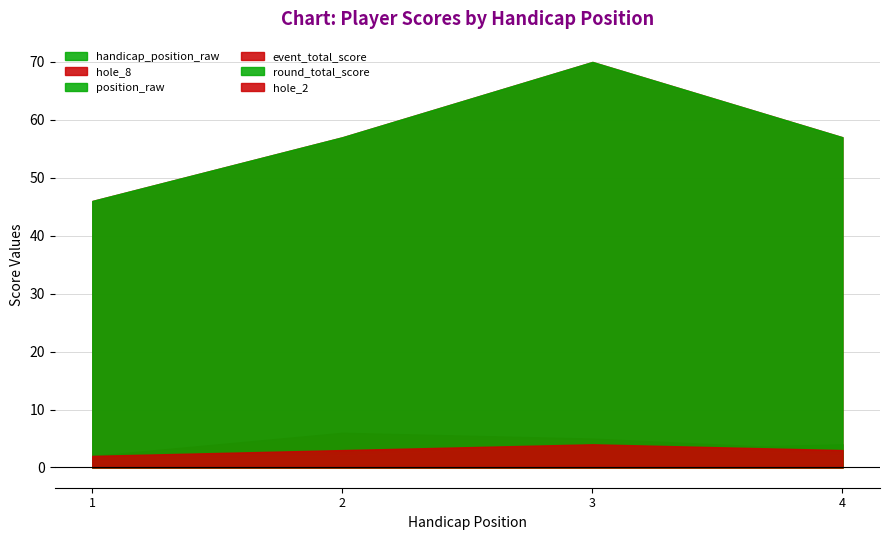

What is the total value across all series at 3?

156